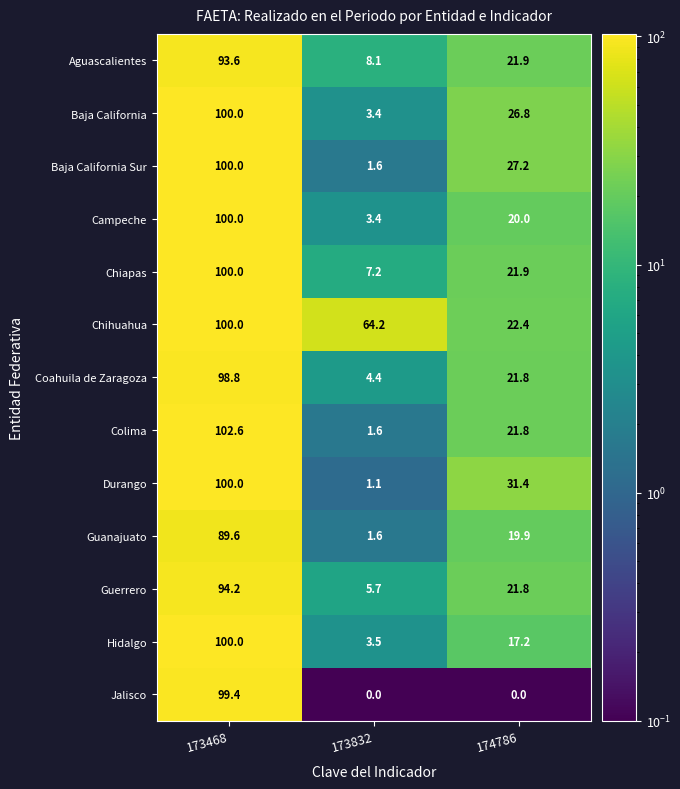

The value of Chihuahua at 173832 is 14.1. True or false?

False